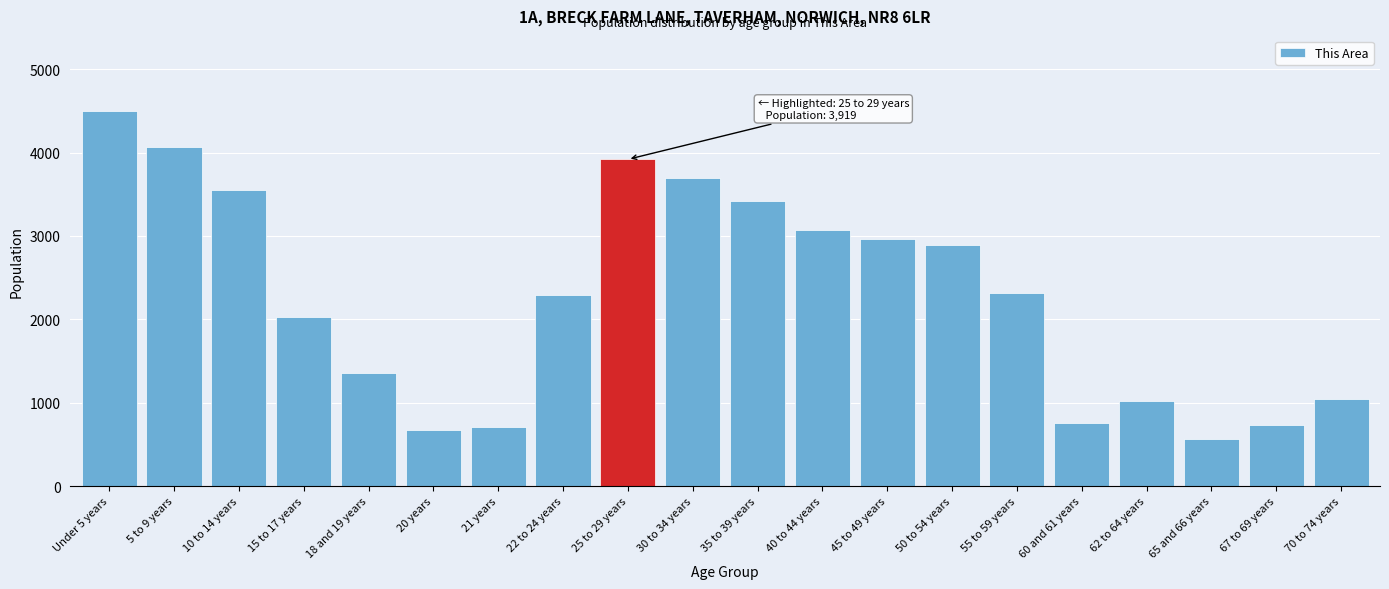

What is the maximum value shown in the chart?

4504